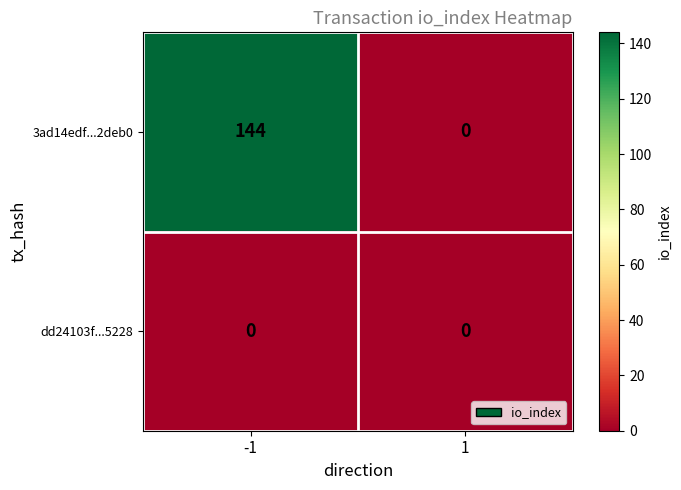

Reading left to right, what are all the values shown in this chart?

3ad14edf...2deb0: -1=144	1=0
dd24103f...5228: -1=0	1=0